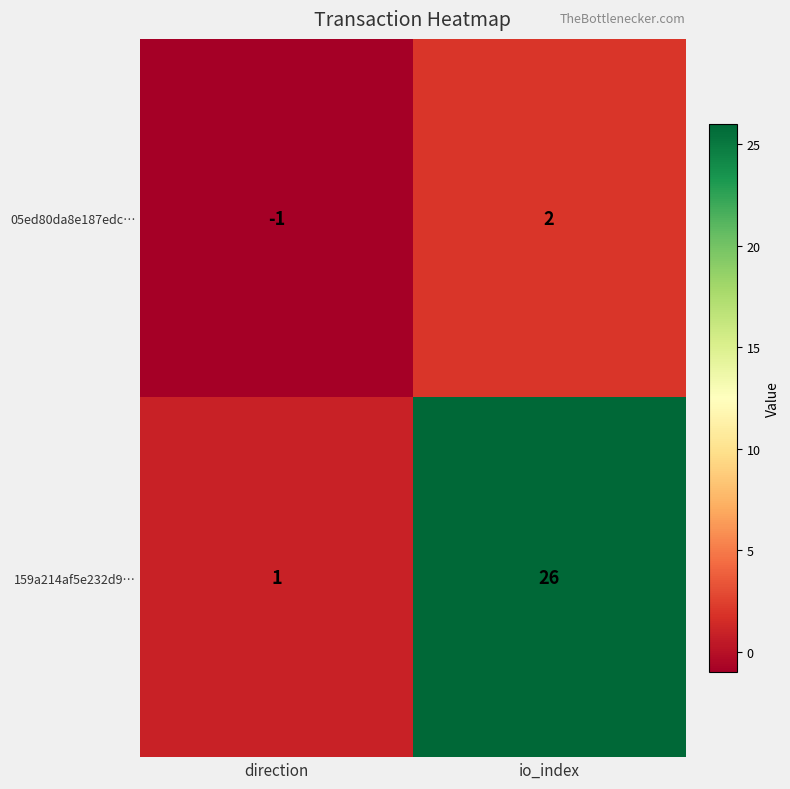

What is the minimum value shown in the chart?

-1